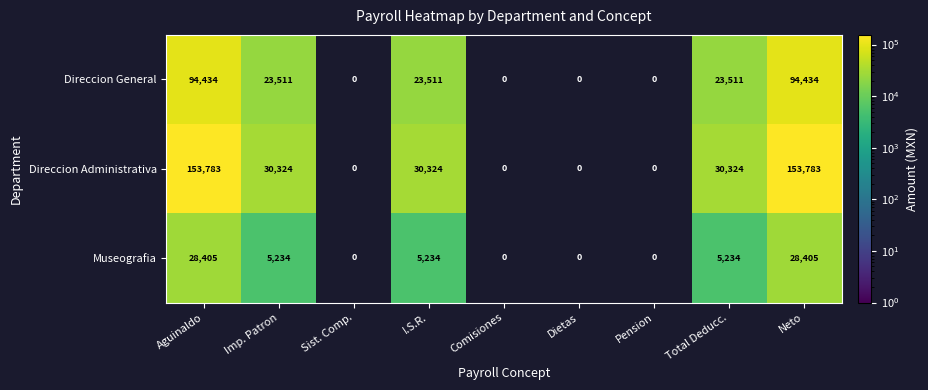

The Direccion General series shows 36771 at Aguinaldo. True or false?

False